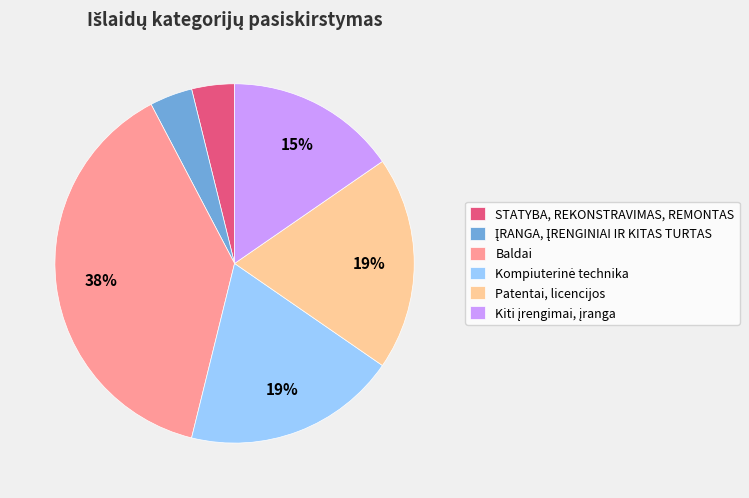

Count the number of slices in the pie.

6